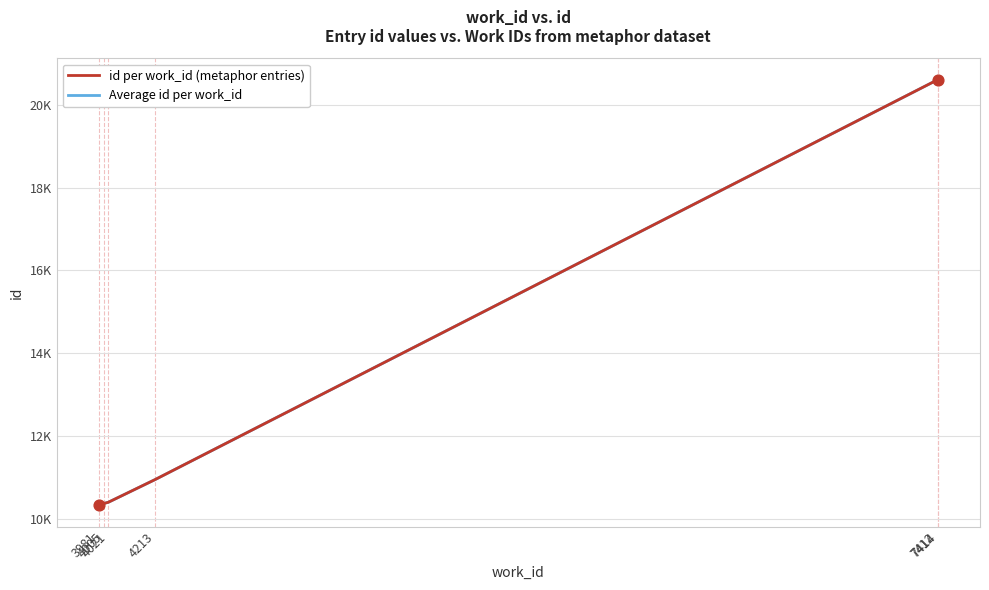

Approximately how many times larger is the value at 7412 compared to 7414?

1.0